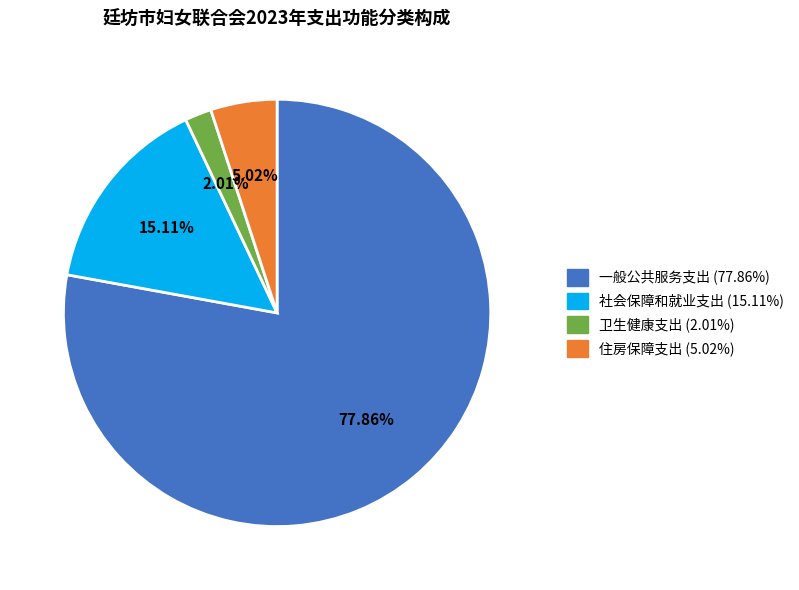

To the nearest percent, what portion does 一般公共服务支出 represent?

78%